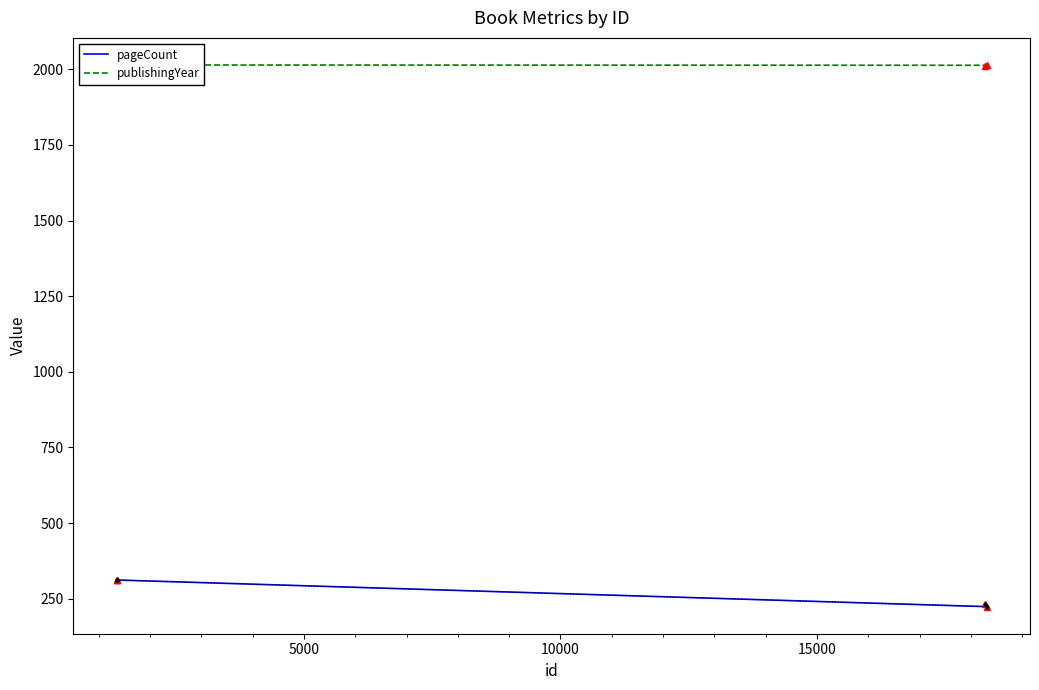

True or false: publishingYear and pageCount cross at least once.

False